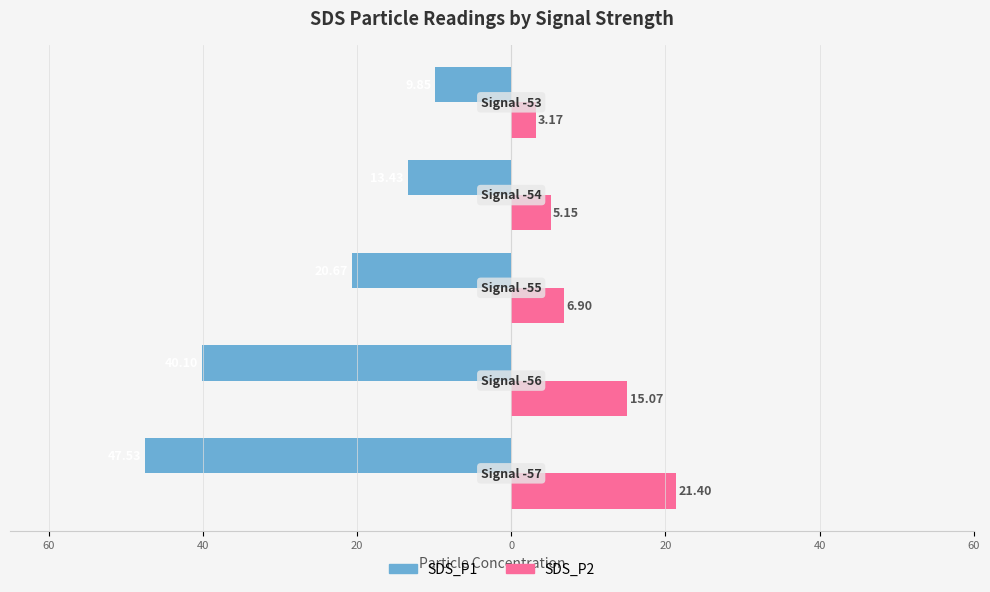

What are all the series names shown in the legend?

SDS_P1, SDS_P2